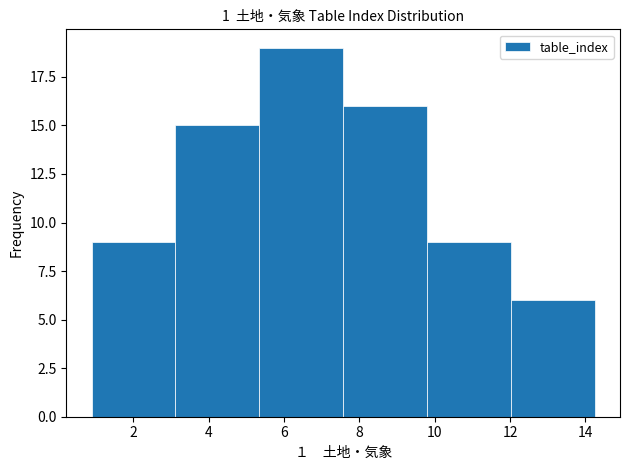

How tall is the bar that spans 9.8 to 12.0 on the x-axis? Neither the bar edges nor the heights are printed on the chart, so give them approximately, as read against the axes.

9